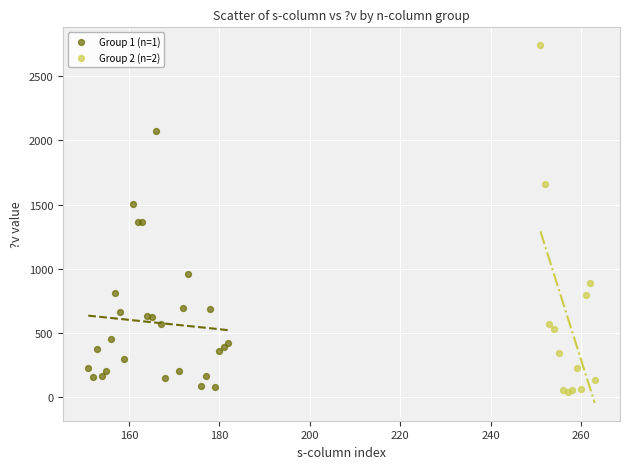

Which series reaches the minimum Y coordinate?

Group 2 (n=2)